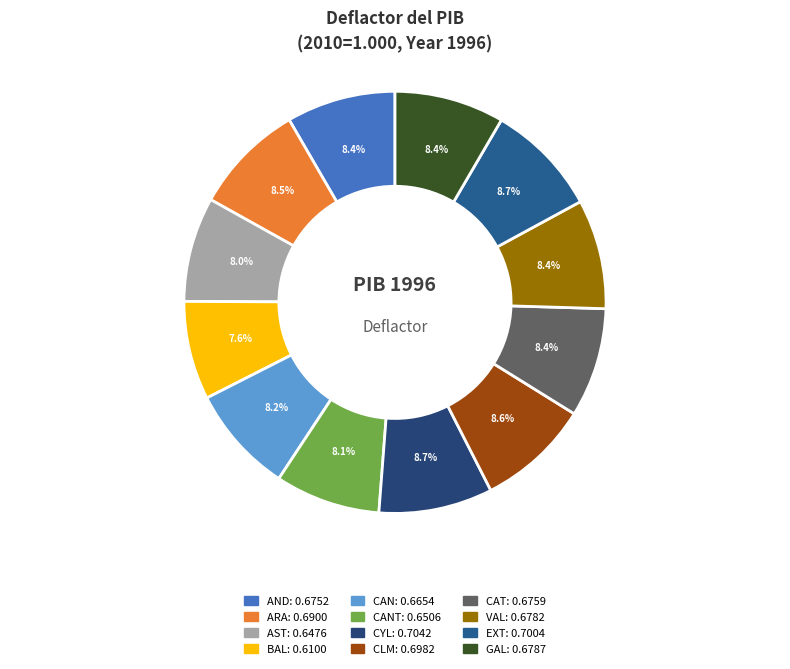

Count the number of slices in the pie.

12